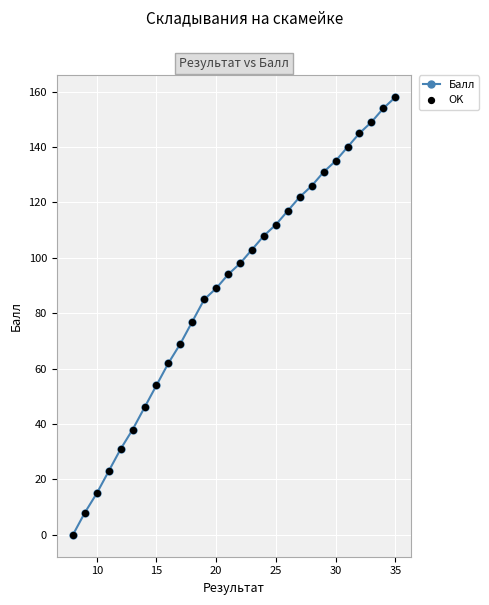

What is the difference between the second highest and second lowest values?

146